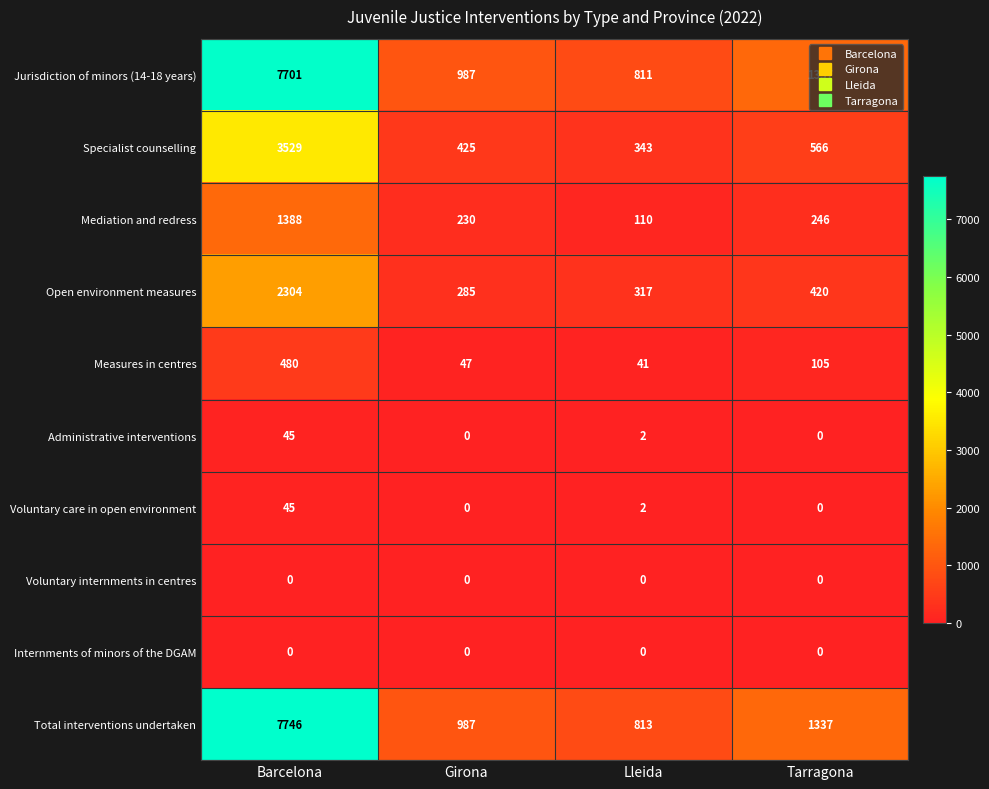

What is the greatest value displayed?

7746